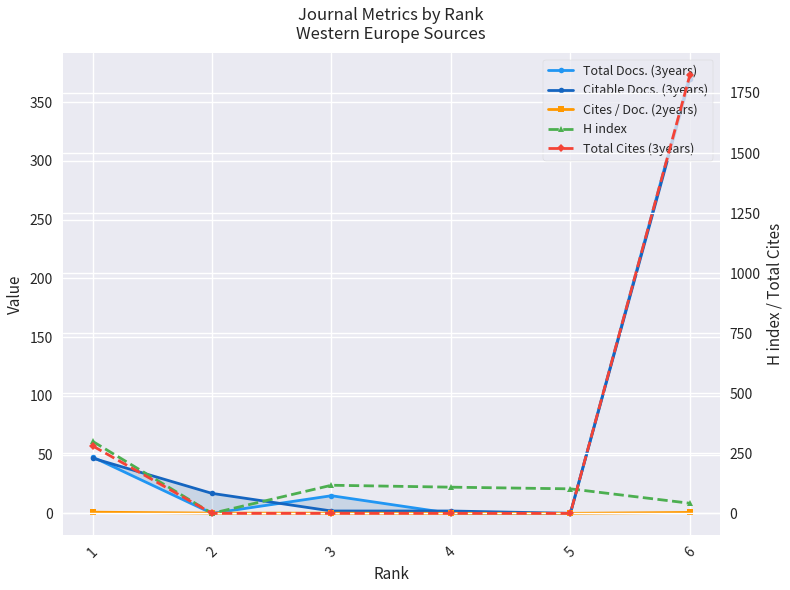

Reading left to right, what are all the values shown in this chart?

Total Docs. (3years): 1=48.0	2=0.0	3=15.0	4=0.0	5=0.0	6=373.0
Citable Docs. (3years): 1=47.0	2=17.0	3=2.0	4=2.0	5=0.0	6=370.0
Cites / Doc. (2years): 1=1.0	2=0.2	3=0.1	4=0.0	5=0.0	6=0.8
H index: 1=300.0	2=0.0	3=117.0	4=109.0	5=102.0	6=42.0
Total Cites (3years): 1=281.0	2=0.0	3=0.0	4=0.0	5=0.0	6=1824.0